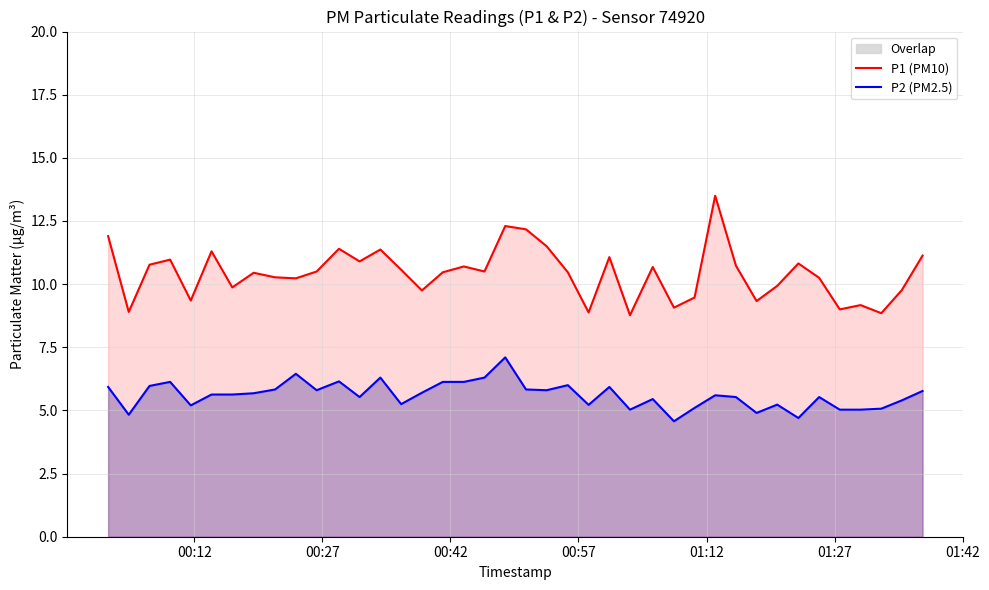

Which series has the largest total across all categories?

P1 (PM10)